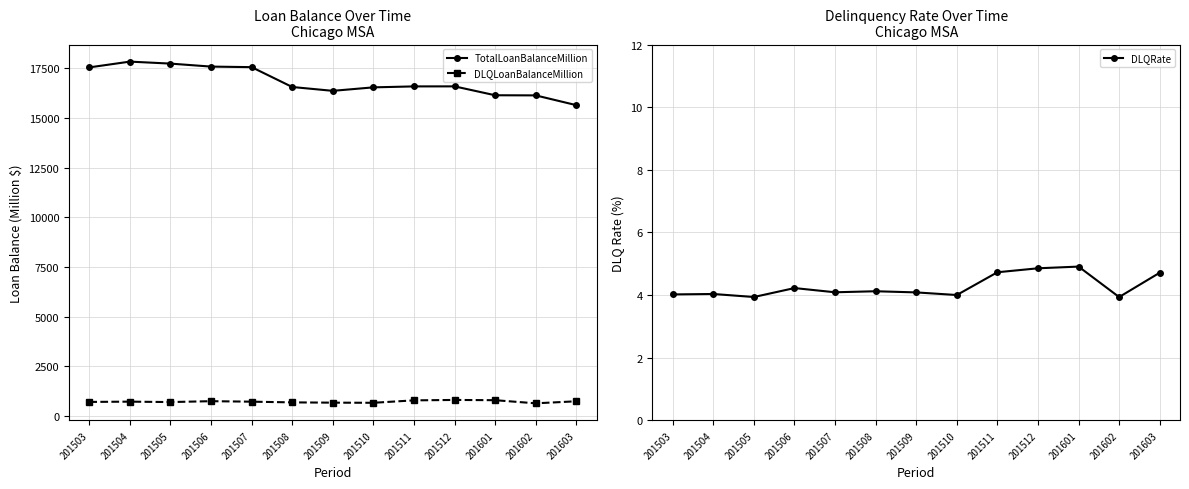

What is the approximate value of TotalLoanBalanceMillion at 201602?

16145.6